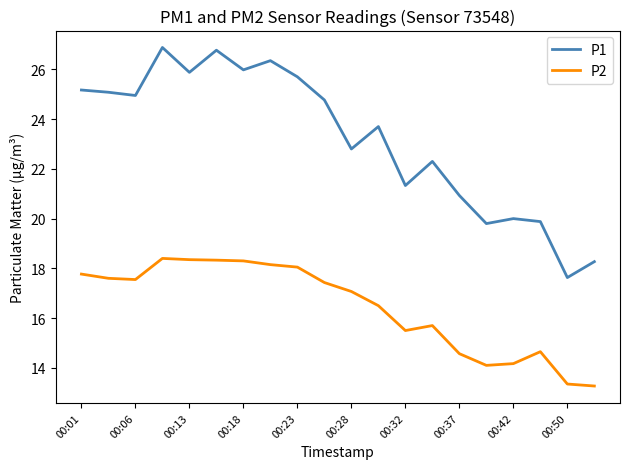

What is the difference between the maximum and minimum values in the P2 series?

5.1